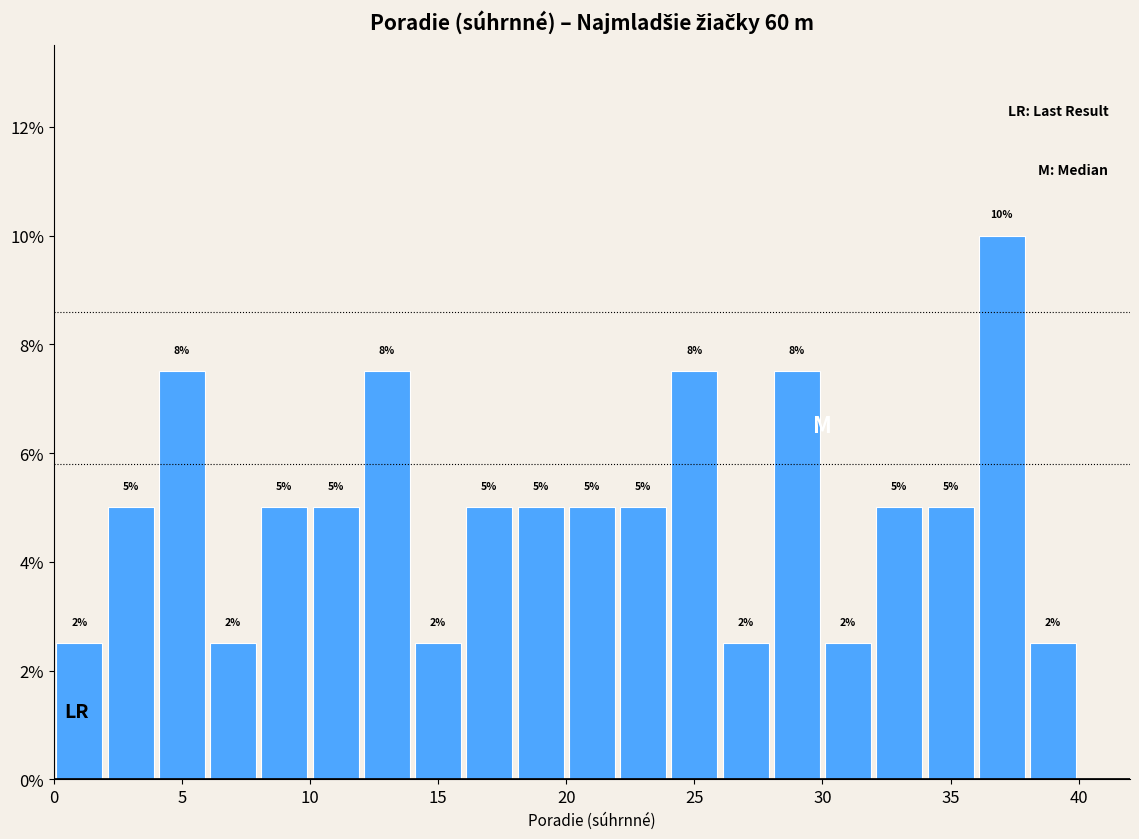

Over which range of the x-axis is the bar tallest?

36 to 38